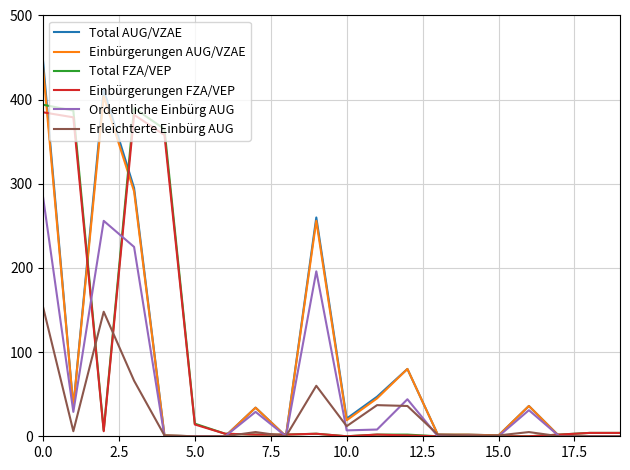

What is the difference between the maximum and minimum values in the Einbürgerungen FZA/VEP series?

385